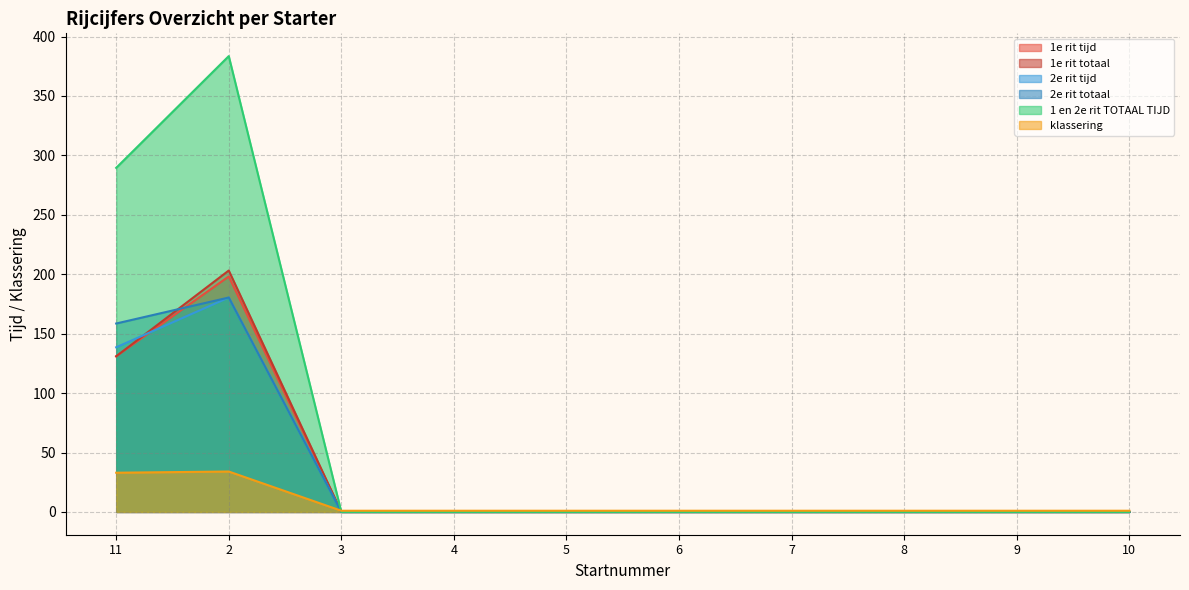

True or false: 1 en 2e rit TOTAAL TIJD has a value of 160.4 at 10.

False